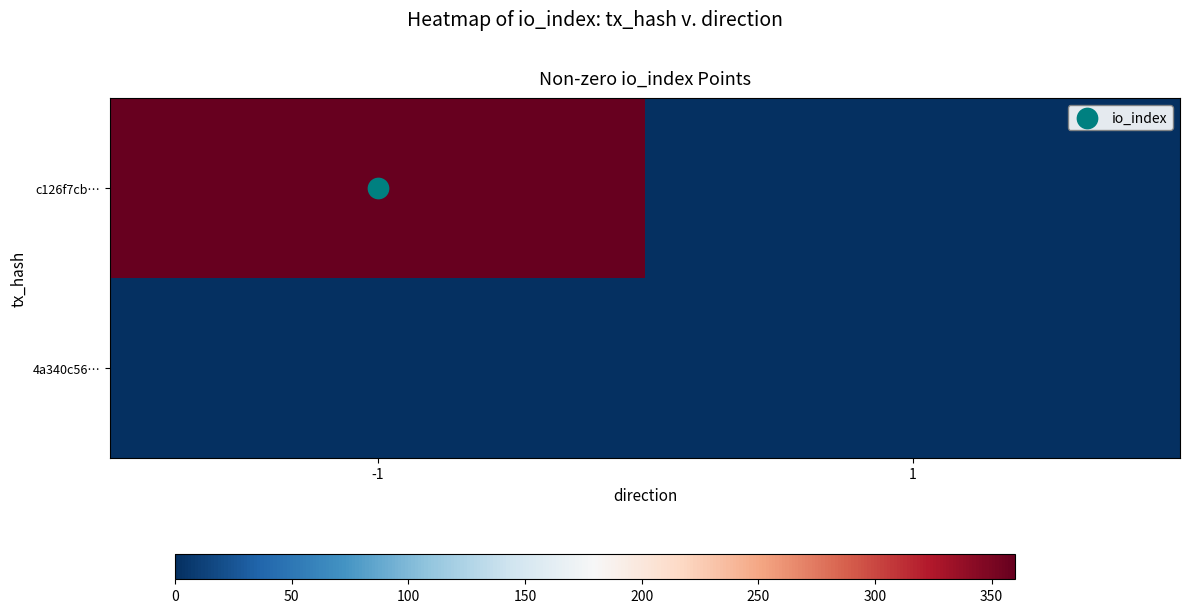

Between -1 and 1, which series saw the biggest shift?

c126f7cb…